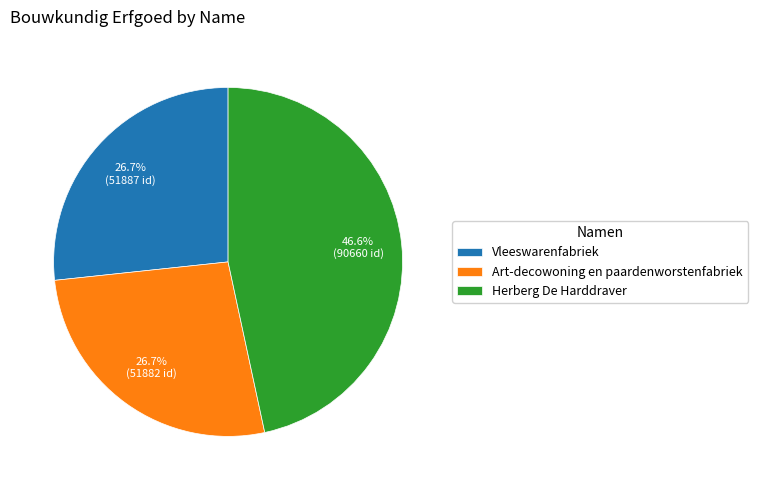

To the nearest percent, what percentage of the pie is Herberg De Harddraver?

47%